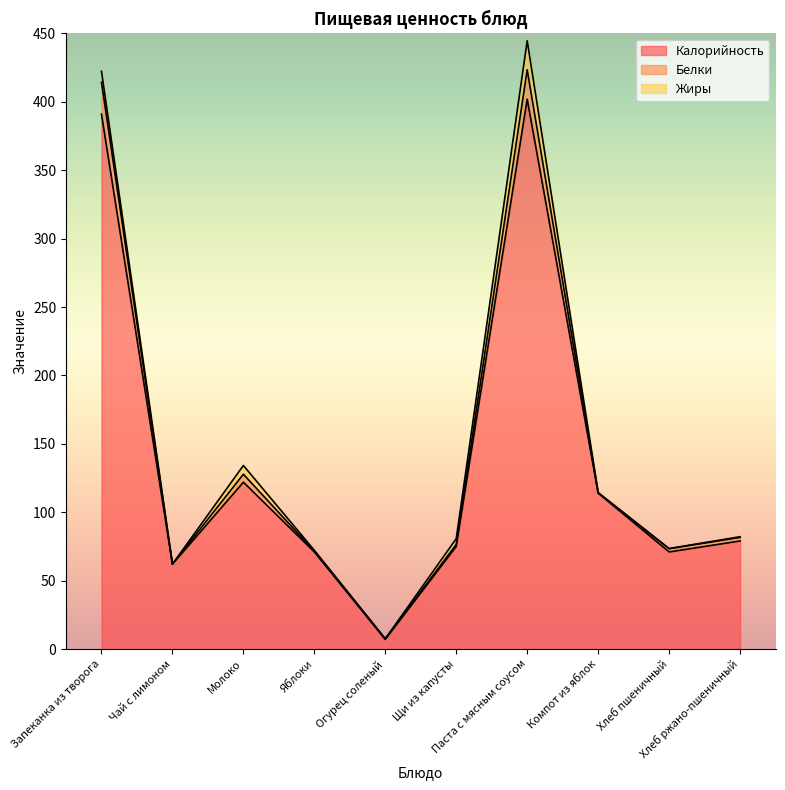

Reading right to left, transcribe all the data shown in this chart.

Калорийность: 79.0	71.0	114.0	402.0	75.0	7.0	71.0	122.0	62.0	391.0
Белки: 2.6	2.3	0.2	21.5	1.5	0.5	0.6	5.8	0.1	23.4
Жиры: 0.5	0.2	0.2	21.2	4.2	0.1	0.6	6.4	0.0	8.0